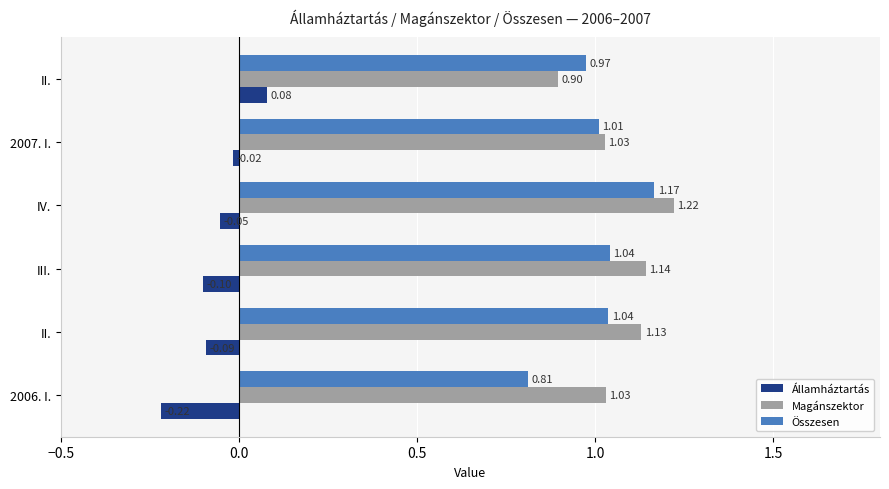

How many values in the Összesen series are below 1?

2